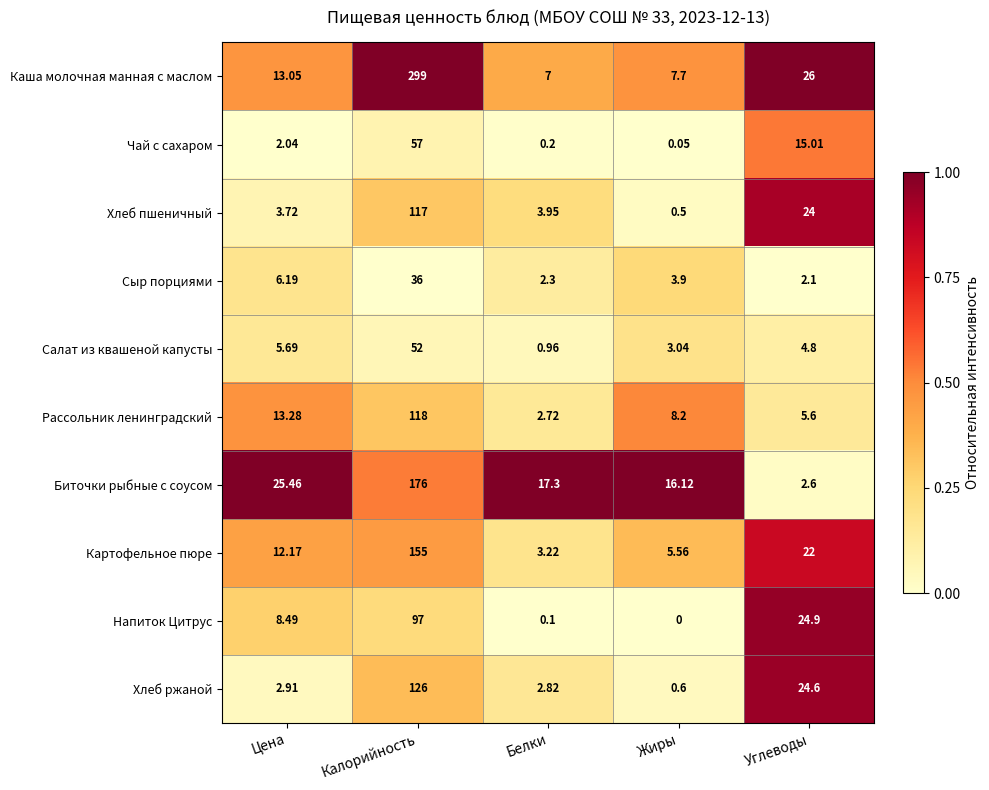

List the series in order of their peak value, lowest first.

Сыр порциями, Салат из квашеной капусты, Чай с сахаром, Напиток Цитрус, Хлеб пшеничный, Рассольник ленинградский, Хлеб ржаной, Картофельное пюре, Биточки рыбные с соусом, Каша молочная манная с маслом